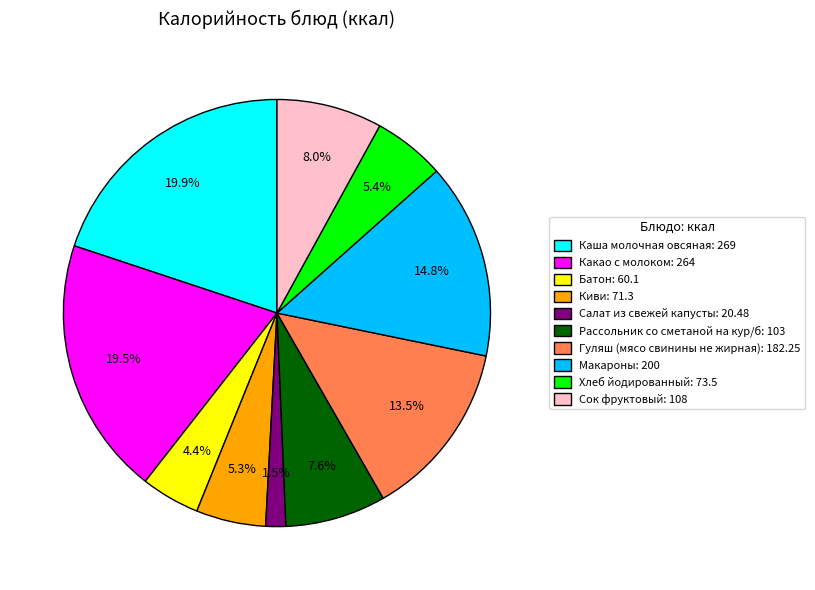

What percentage is the Каша молочная овсяная slice, to the nearest percent?

20%